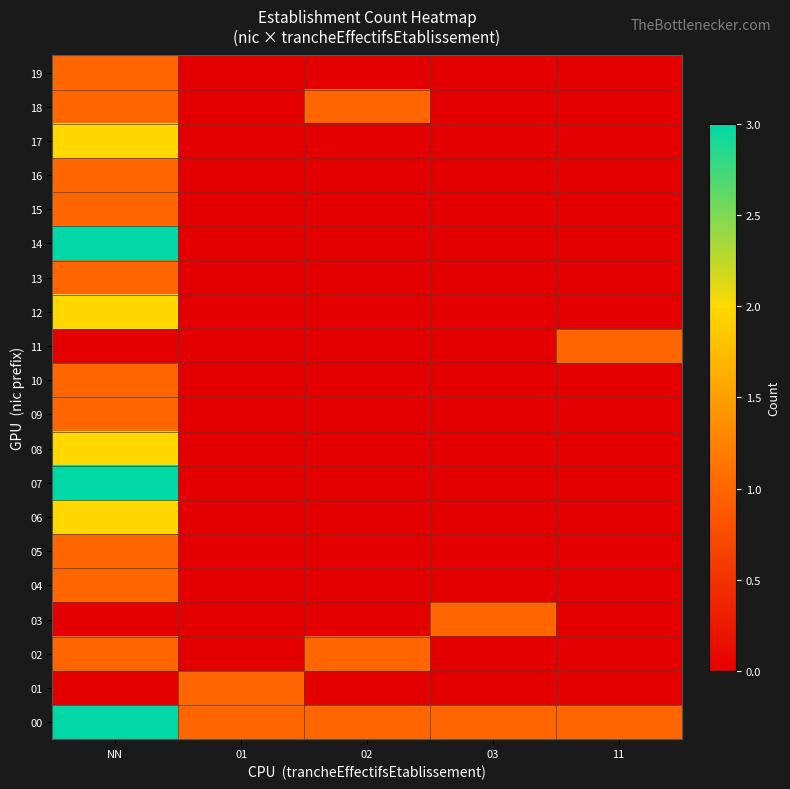

Reading left to right, what are all the values shown in this chart?

00: NN=3	01=1	02=1	03=1	11=1
01: NN=0	01=1	02=0	03=0	11=0
02: NN=1	01=0	02=1	03=0	11=0
03: NN=0	01=0	02=0	03=1	11=0
04: NN=1	01=0	02=0	03=0	11=0
05: NN=1	01=0	02=0	03=0	11=0
06: NN=2	01=0	02=0	03=0	11=0
07: NN=3	01=0	02=0	03=0	11=0
08: NN=2	01=0	02=0	03=0	11=0
09: NN=1	01=0	02=0	03=0	11=0
10: NN=1	01=0	02=0	03=0	11=0
11: NN=0	01=0	02=0	03=0	11=1
12: NN=2	01=0	02=0	03=0	11=0
13: NN=1	01=0	02=0	03=0	11=0
14: NN=3	01=0	02=0	03=0	11=0
15: NN=1	01=0	02=0	03=0	11=0
16: NN=1	01=0	02=0	03=0	11=0
17: NN=2	01=0	02=0	03=0	11=0
18: NN=1	01=0	02=1	03=0	11=0
19: NN=1	01=0	02=0	03=0	11=0